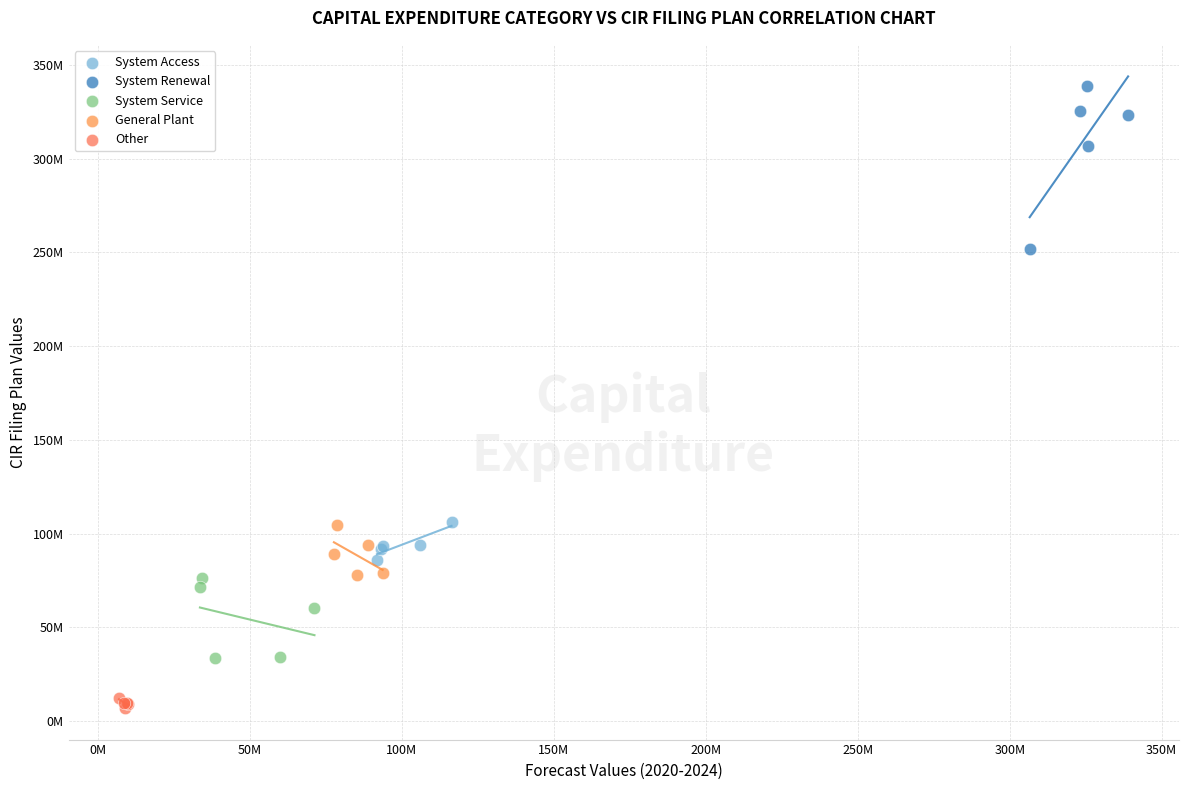

Which series reaches the minimum Y coordinate?

Other